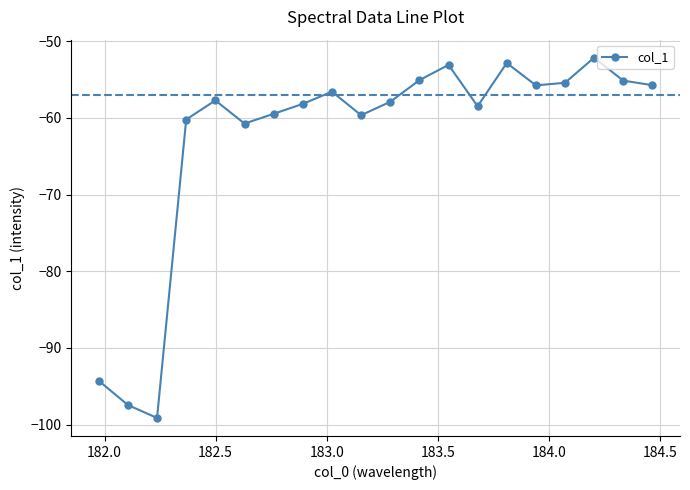

How many interior local peaks (higher than both neighbors) does the data have?

5